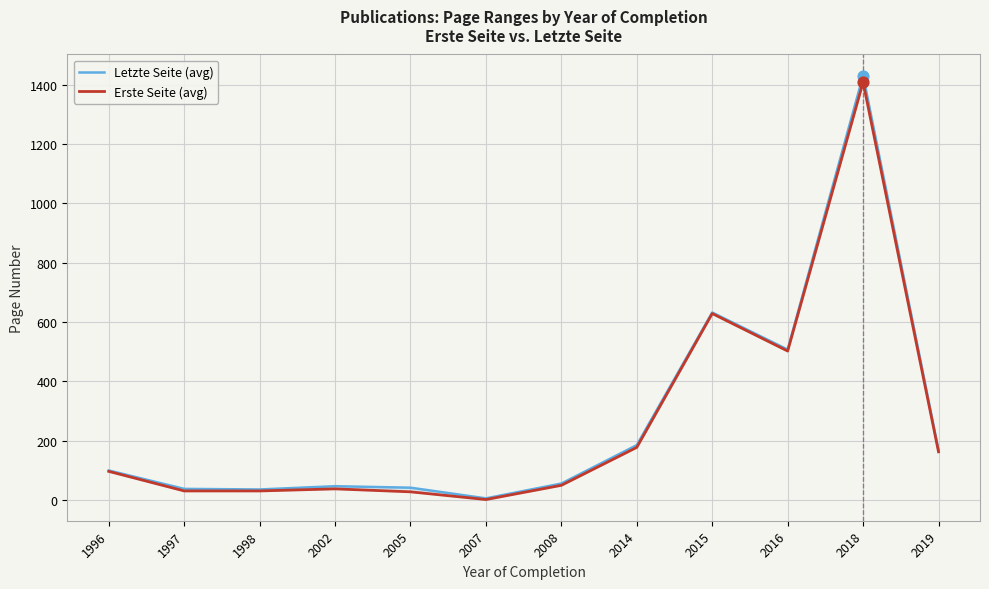

Which series has the widest spread of Y values?

Letzte Seite (avg)